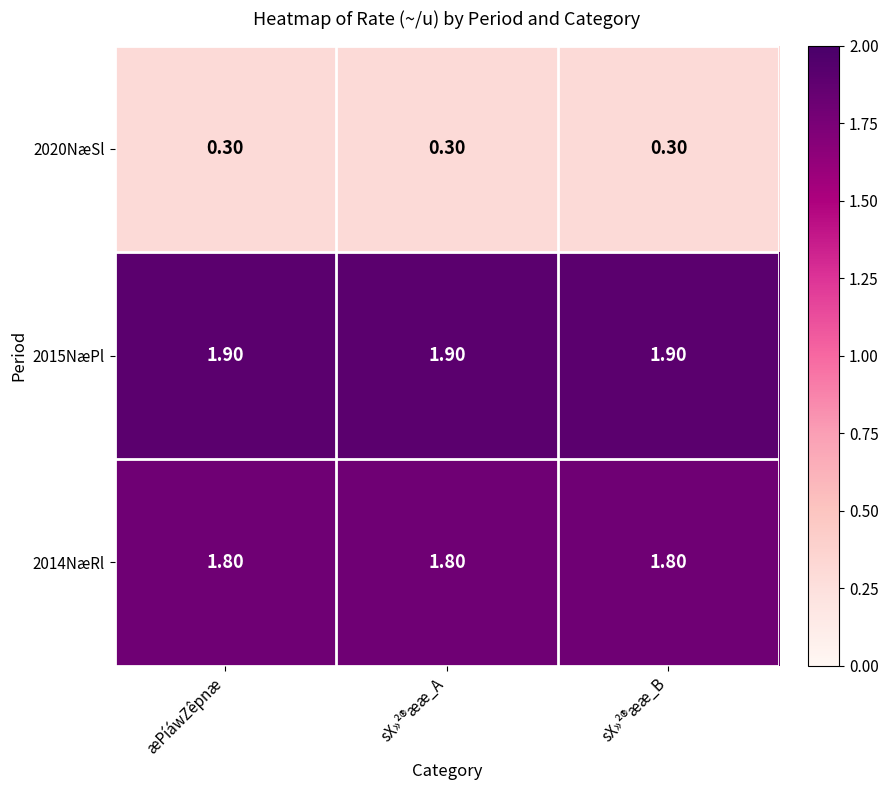

What is the spread (max minus min) of values at æPíáwZêpnæ?

1.6